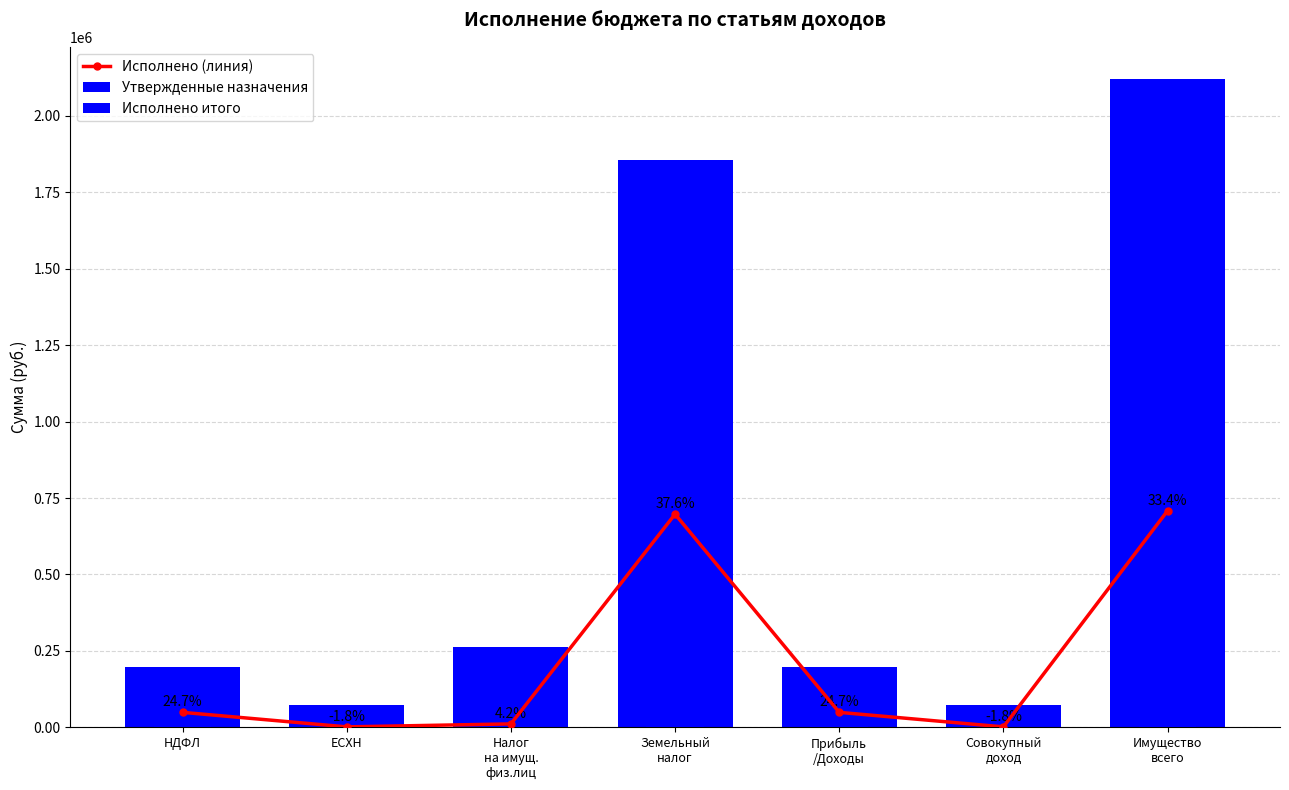

Where is Утвержденные назначения nearest to the value 1096500?

Земельный
налог